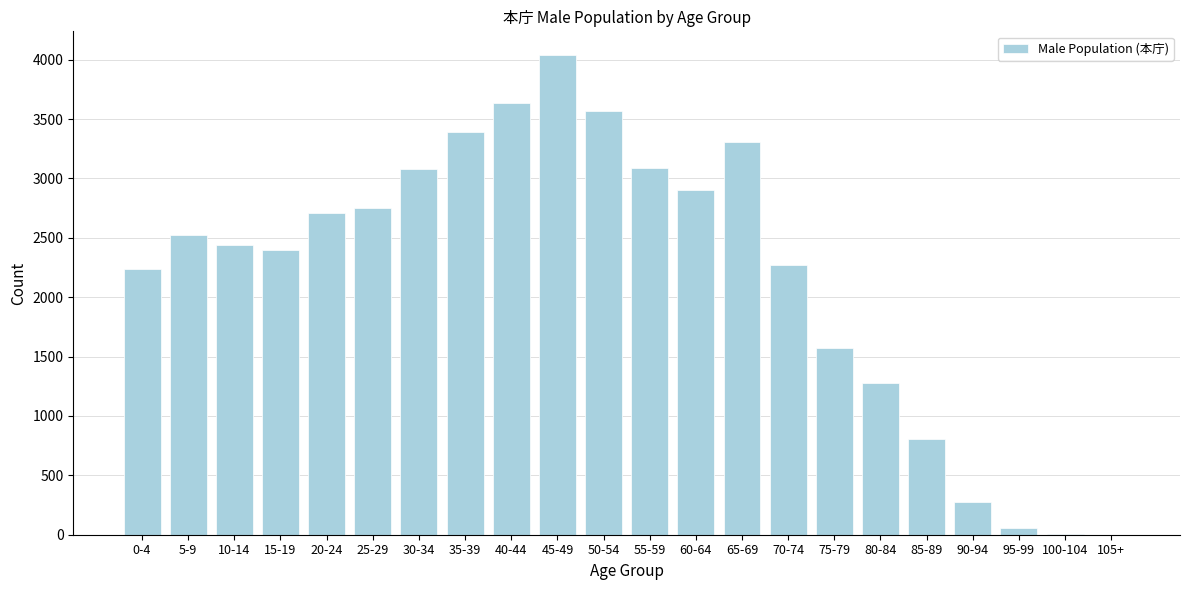

At which category does the chart reach its peak across all series?

45-49